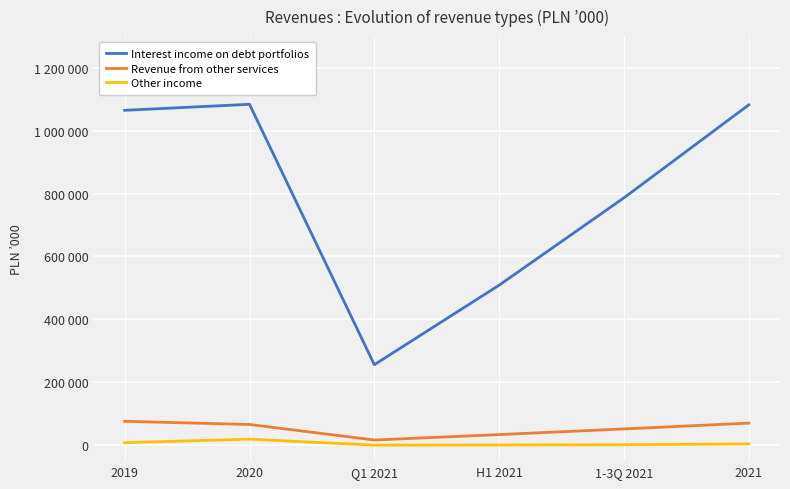

At which category is the sum across all series the highest?

2020